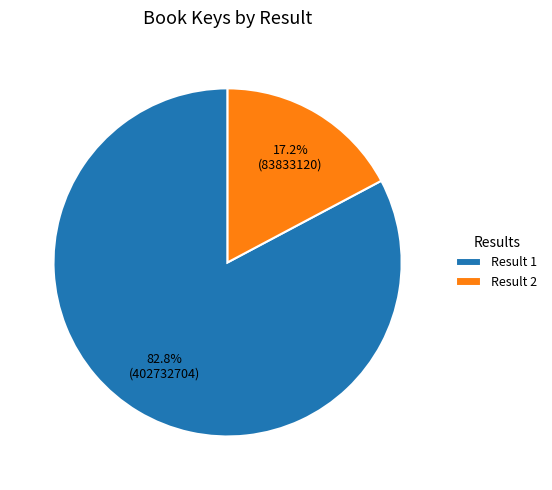

Which slice is the smallest?

Result 2